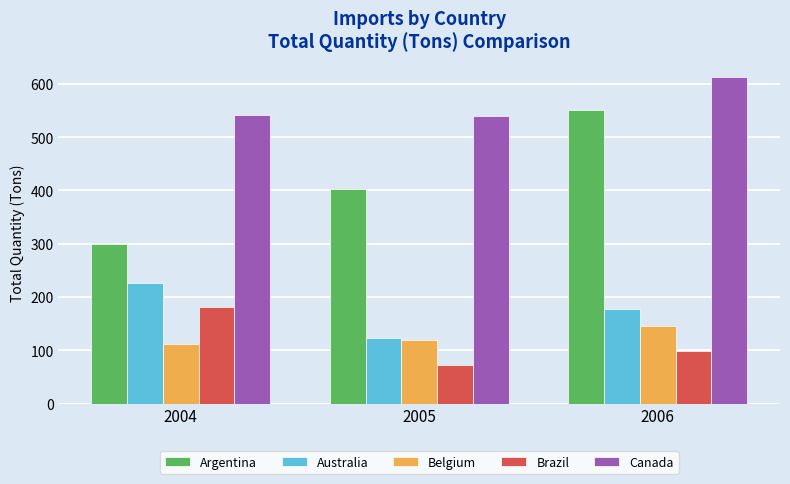

The Canada series shows 542 at 2004. True or false?

True